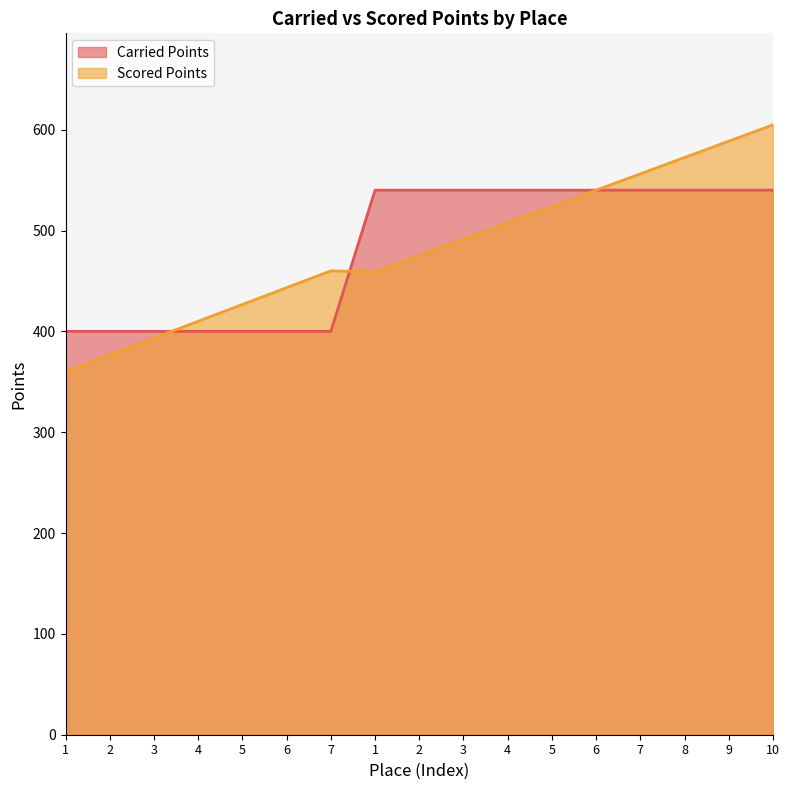

What is the approximate value of Carried Points at 6?

400.0